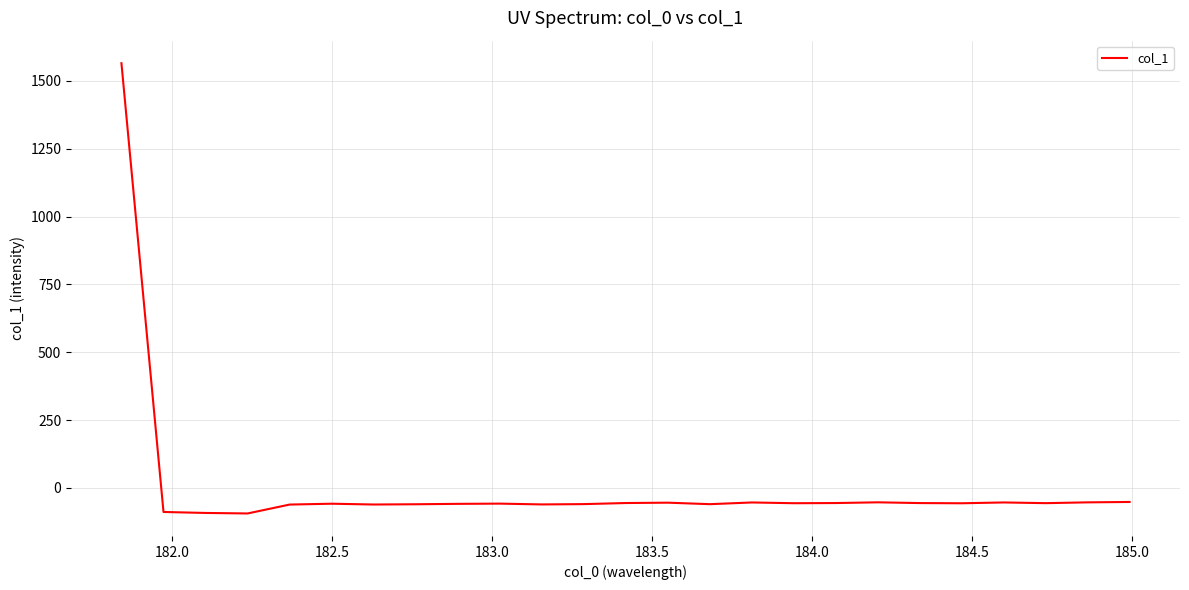

How many series are shown in this chart?

1